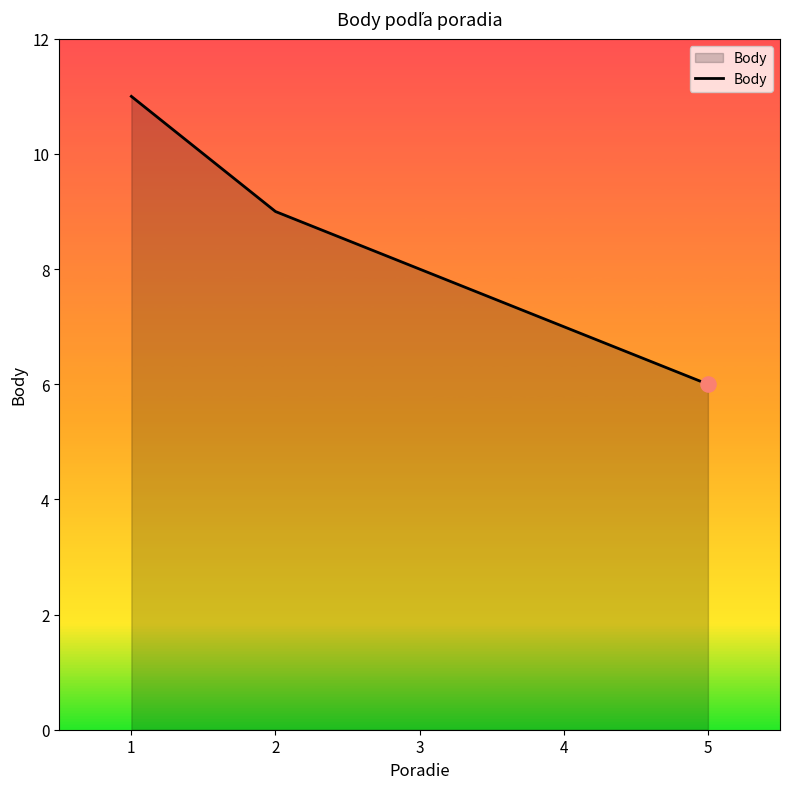

What is the change in value from 4 to 5?

-1